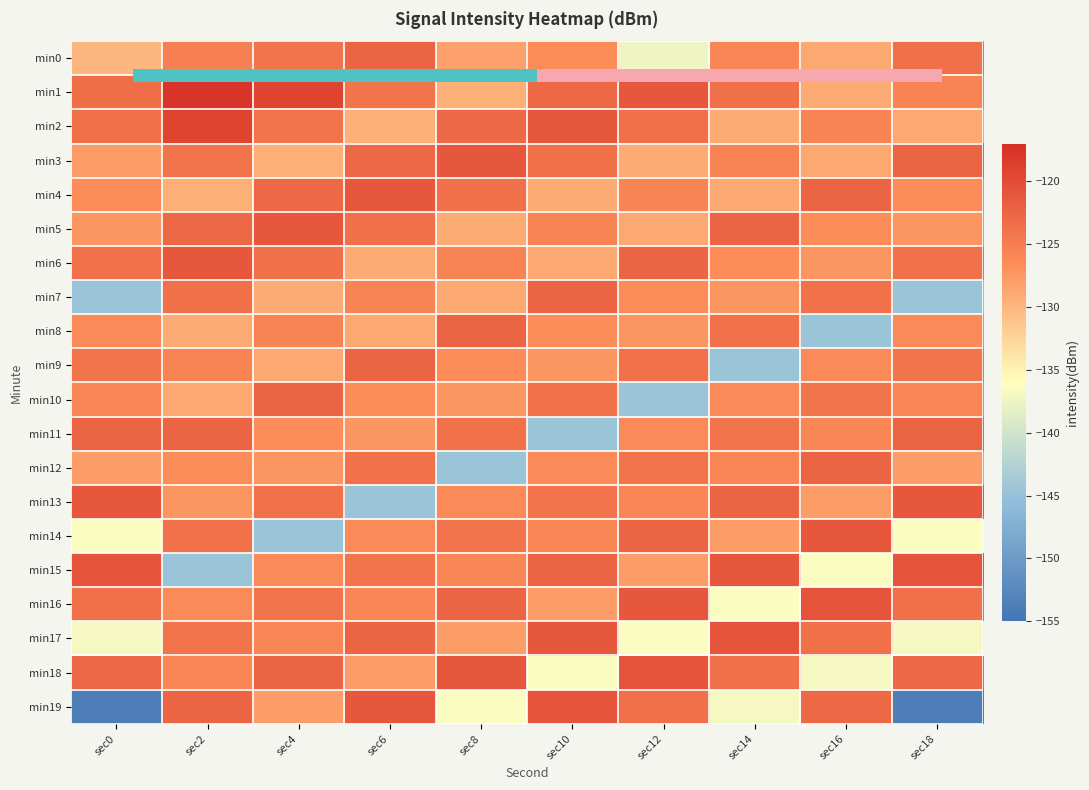

Is the value of min10 at sec8 greater than the value of min8 at sec8?

No